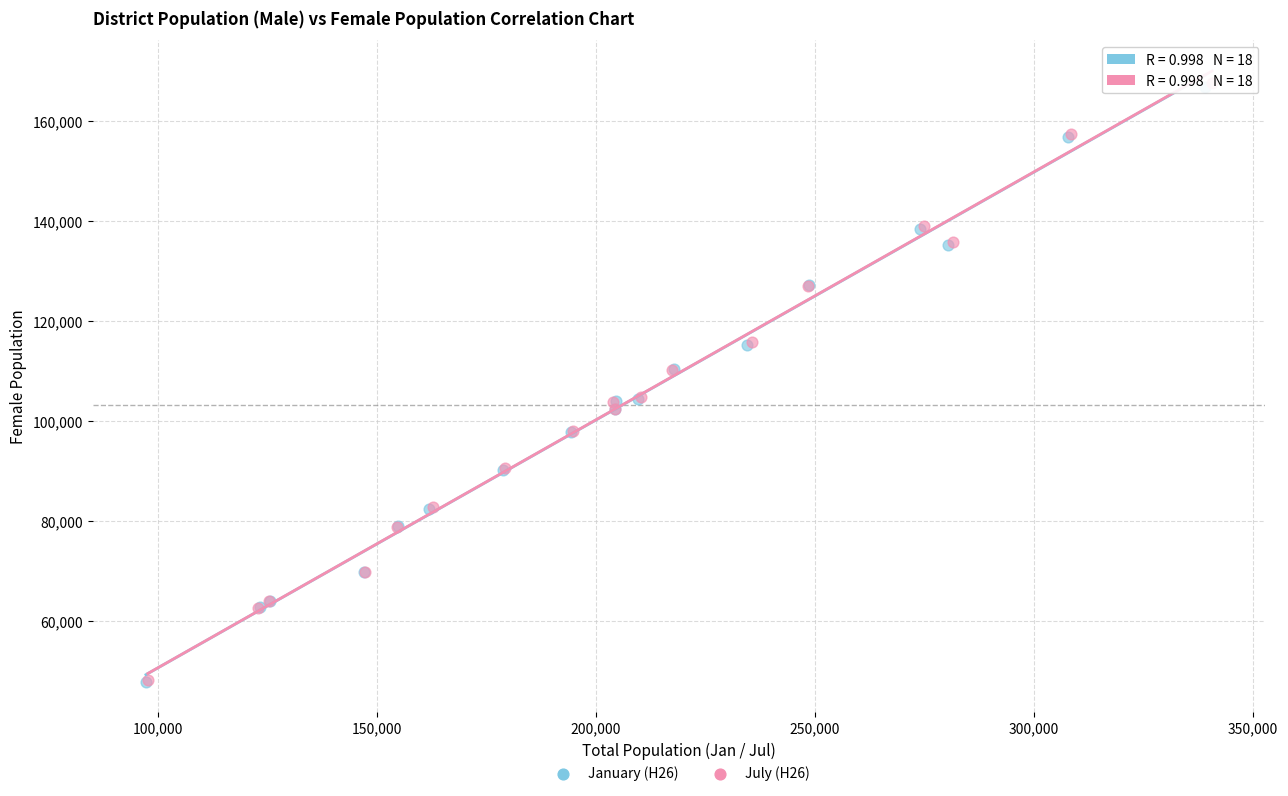

Which series has the largest Y range (max minus min)?

July (H26)